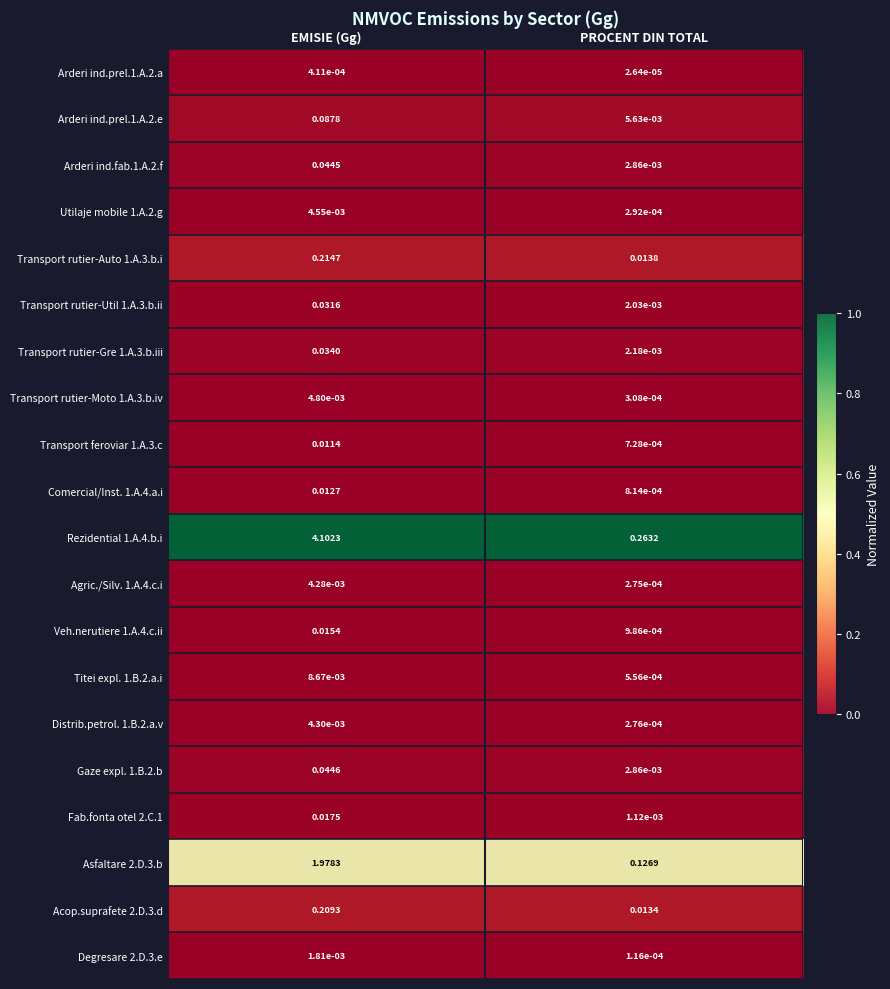

At how many categories does at least one series exceed 0?

2